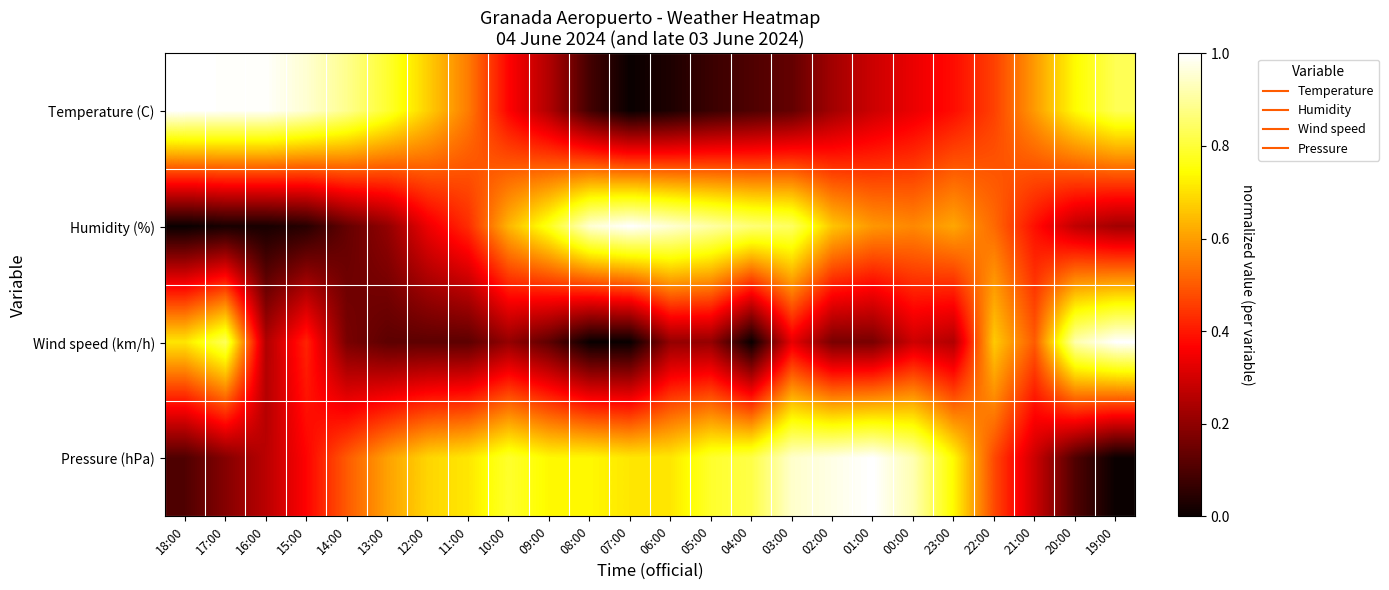

What is the total value across all series at 13:00?

1.7